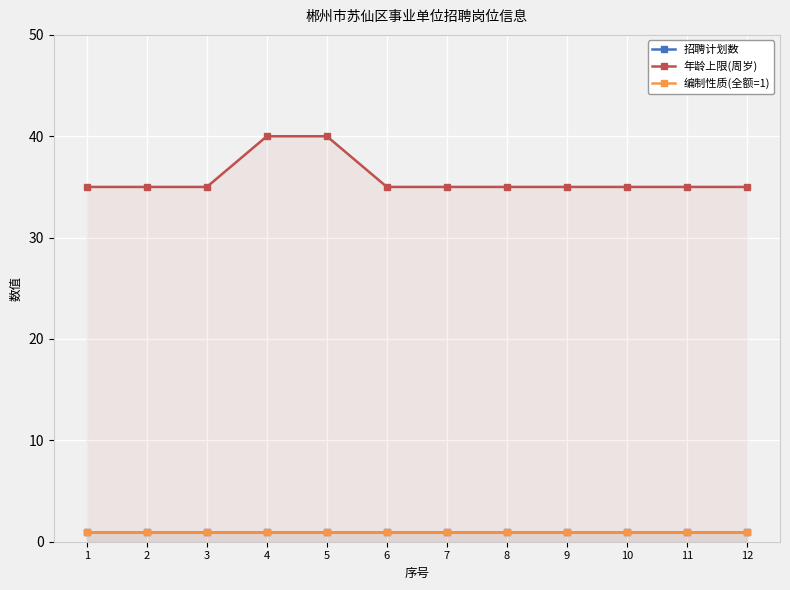

What is the difference between the 年龄上限(周岁) values at 5 and 11?

5